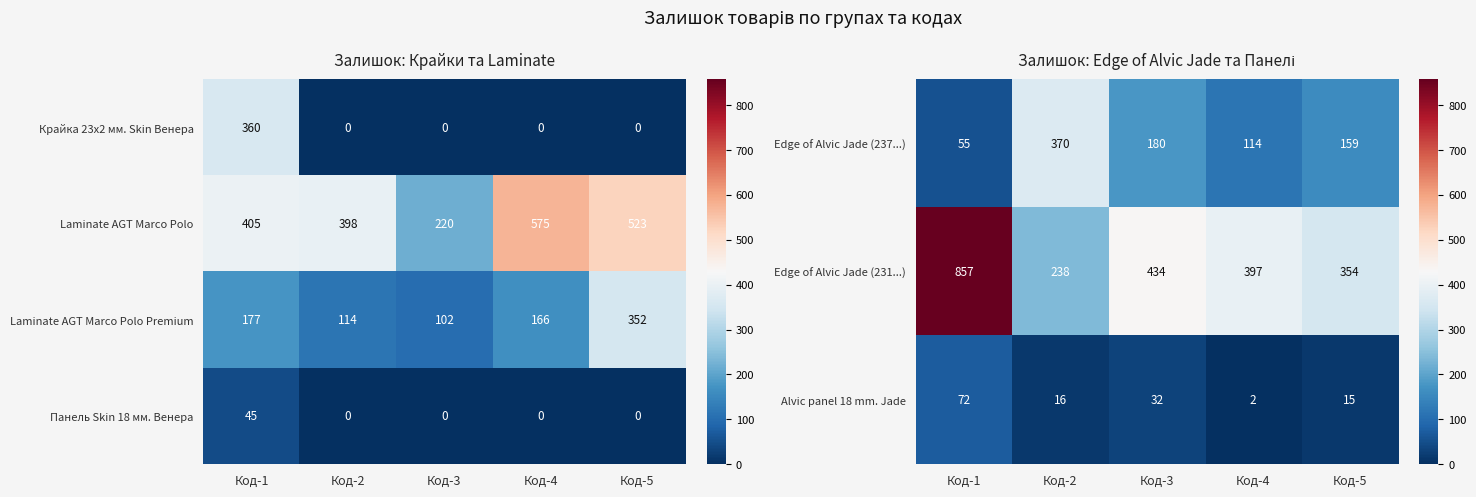

Is the value of Панель Skin 18 мм. Венера at Код-2 greater than the value of Laminate AGT Marco Polo at Код-4?

No